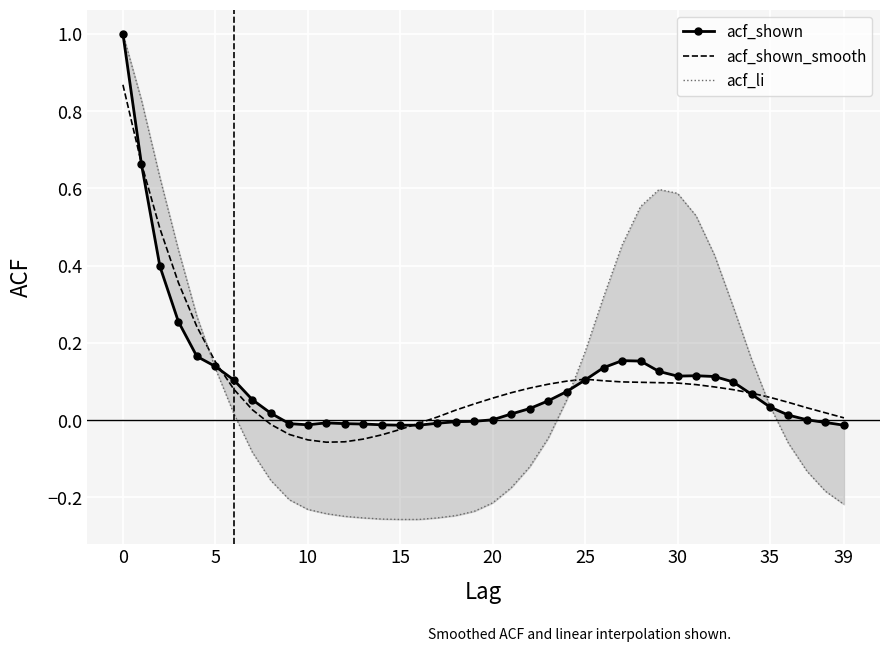

True or false: acf_li has more than 2 points higher than both neighbors.

False